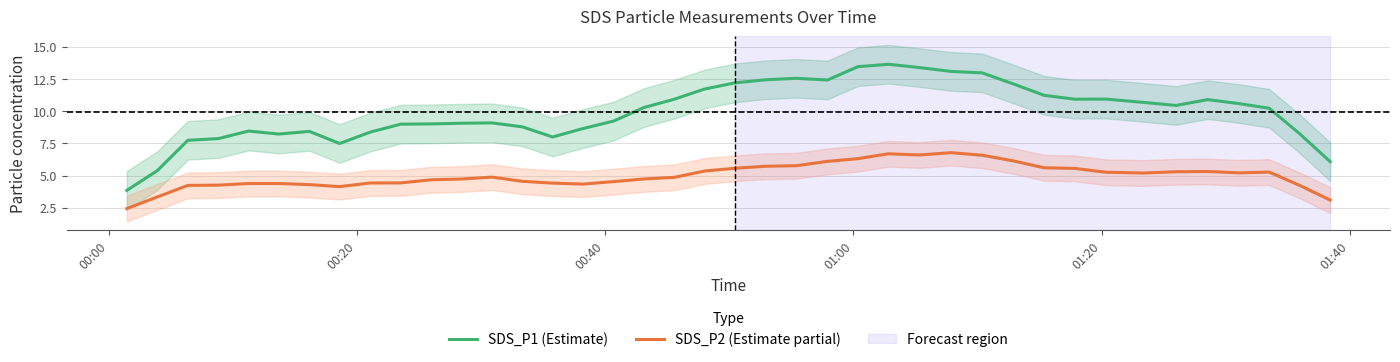

True or false: SDS_P2 (Estimate partial) and SDS_P1 (Estimate) cross at least once.

False